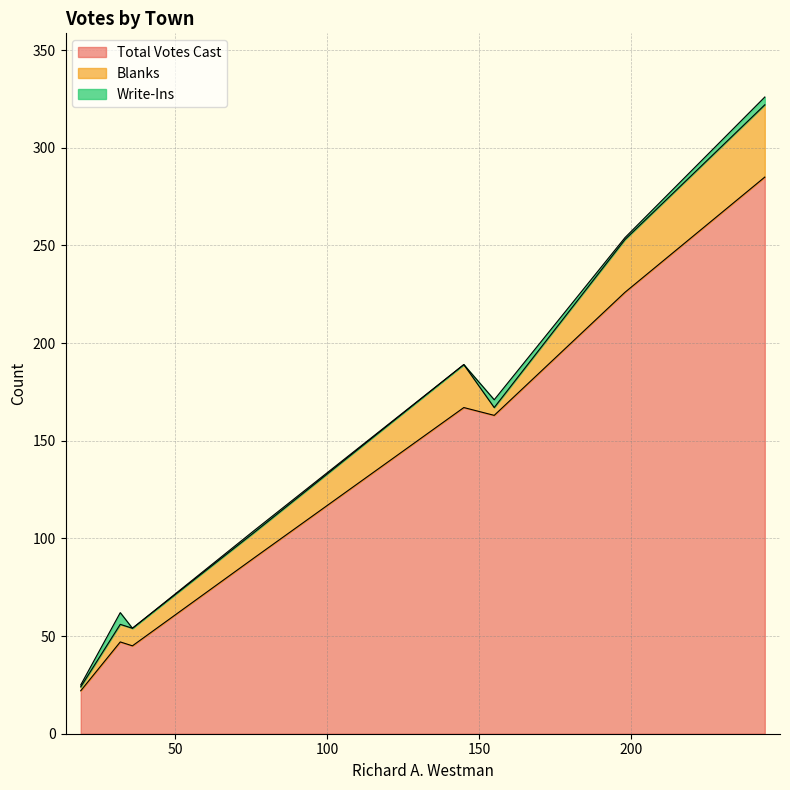

True or false: Total Votes Cast and Blanks cross at least once.

False